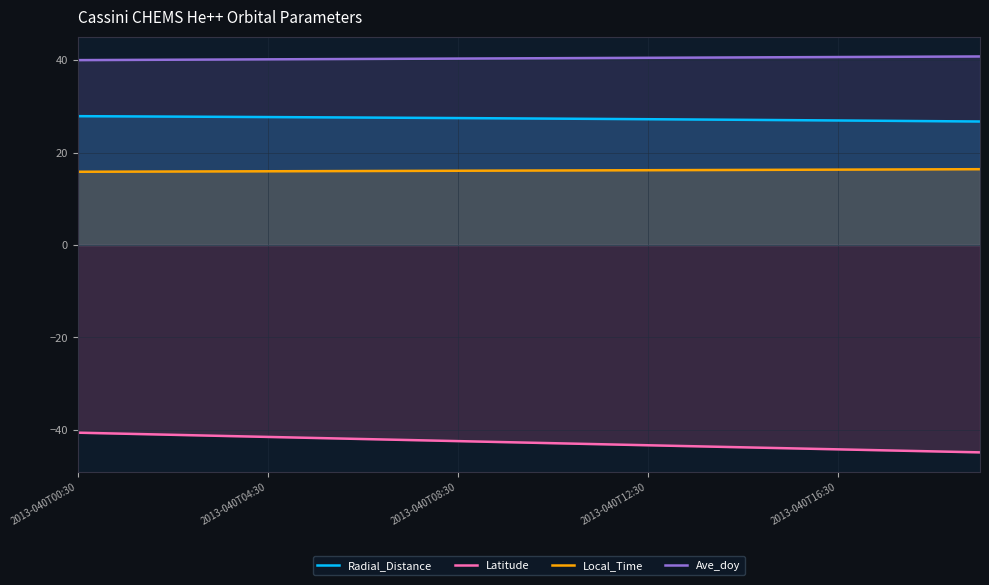

How many categories are shown in the chart?

20